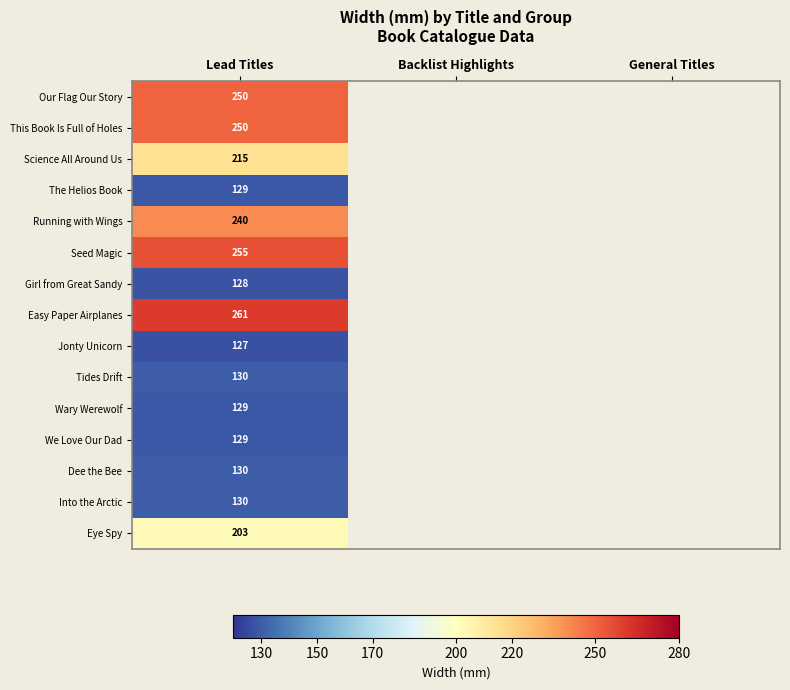

Is the value of Dee the Bee at Lead Titles greater than the value of Eye Spy at Lead Titles?

No